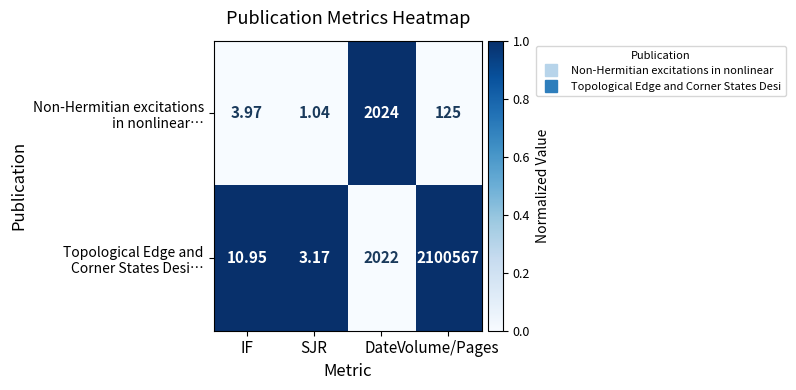

What is the spread (max minus min) of values at SJR?

2.1